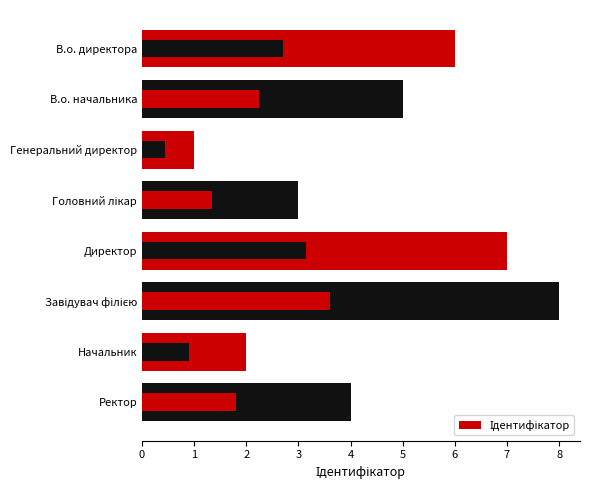

What is the change in value from В.о. начальника to Завідувач філією?

+3